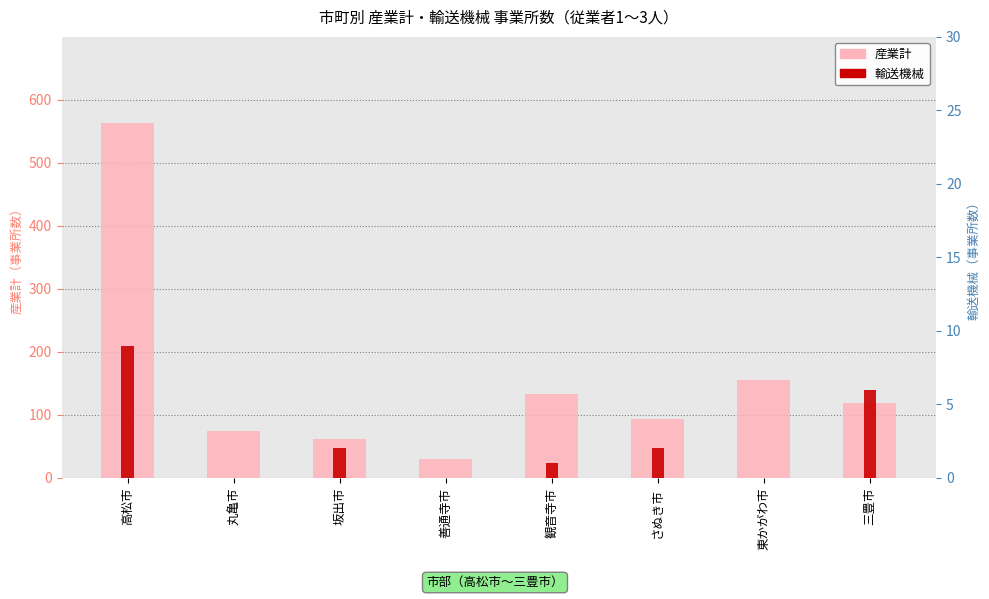

Where does the 産業計 series first go above 118?

高松市